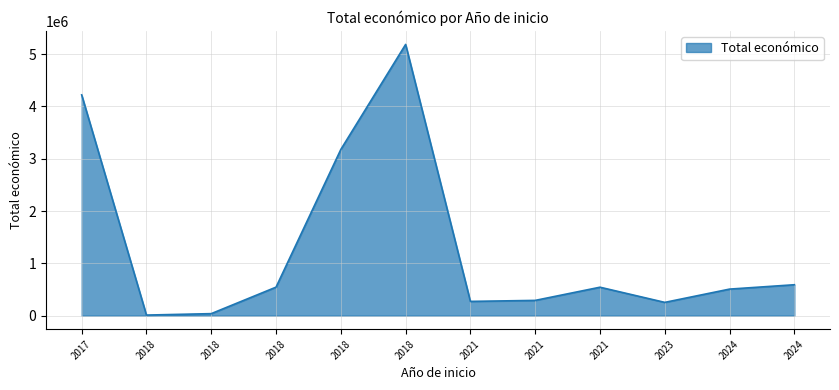

What is the maximum value shown in the chart?

5187255